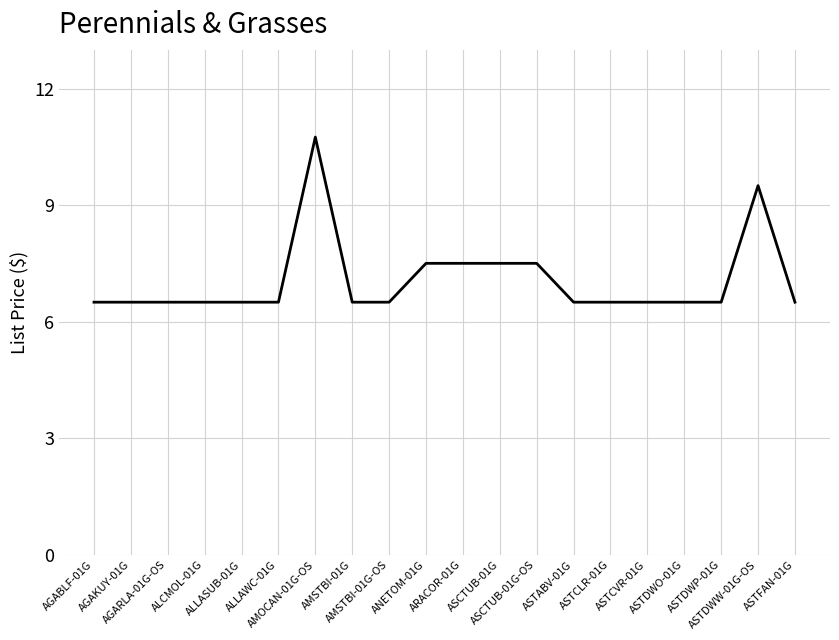

What is the greatest value displayed?

10.8